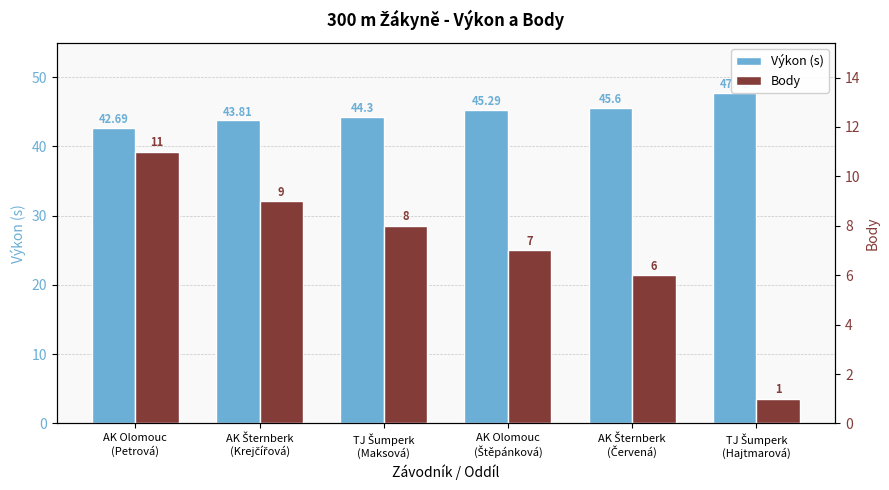

What is the sum of the Body values at AK Šternberk
(Krejčířová) and AK Olomouc
(Štěpánková)?

16.0